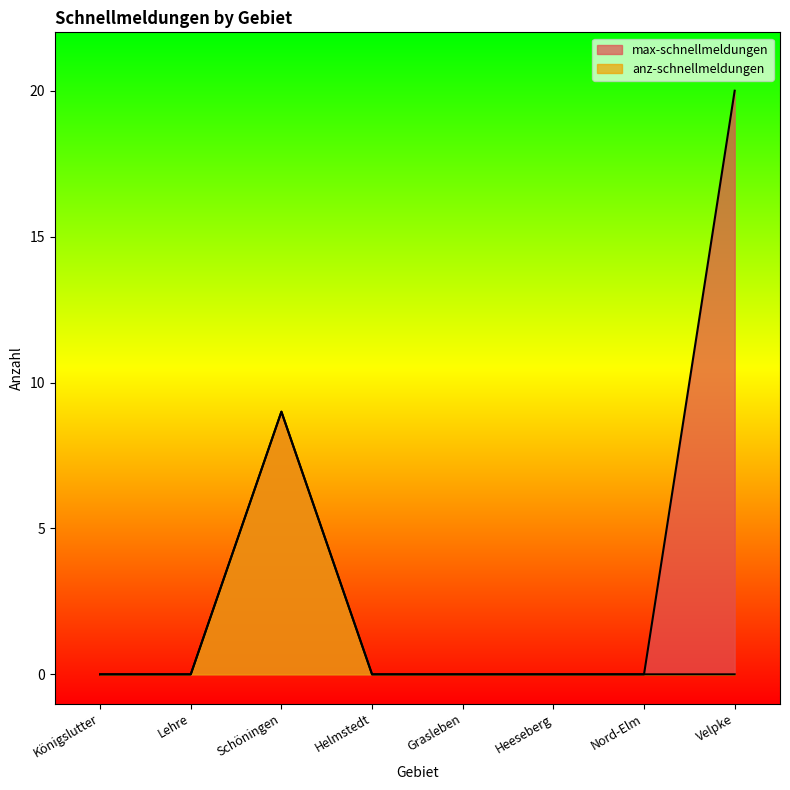

True or false: anz-schnellmeldungen has a value of 0 at Velpke.

True